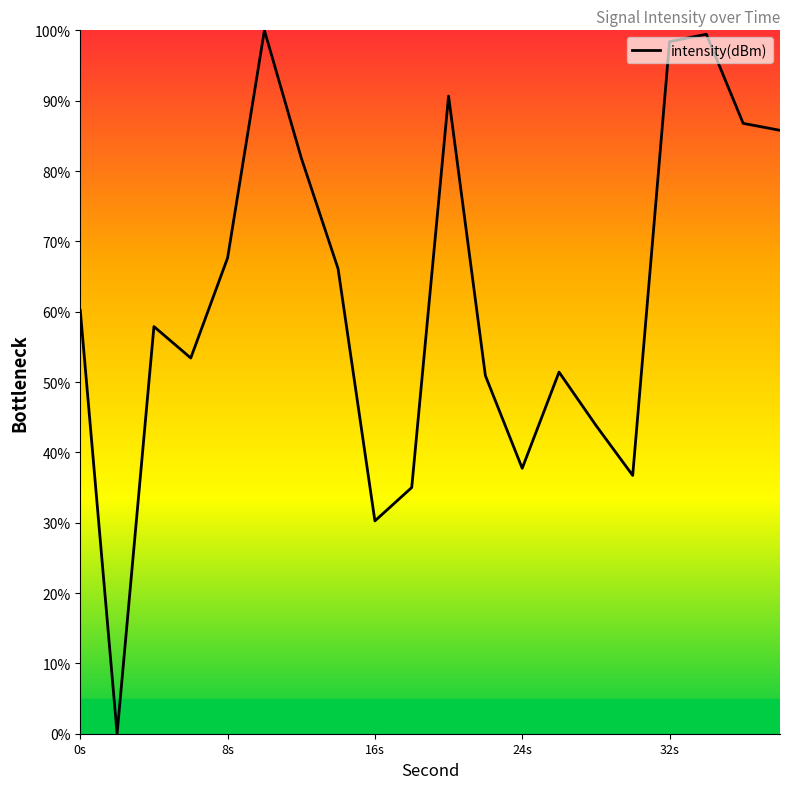

What is the greatest value displayed?

100.0